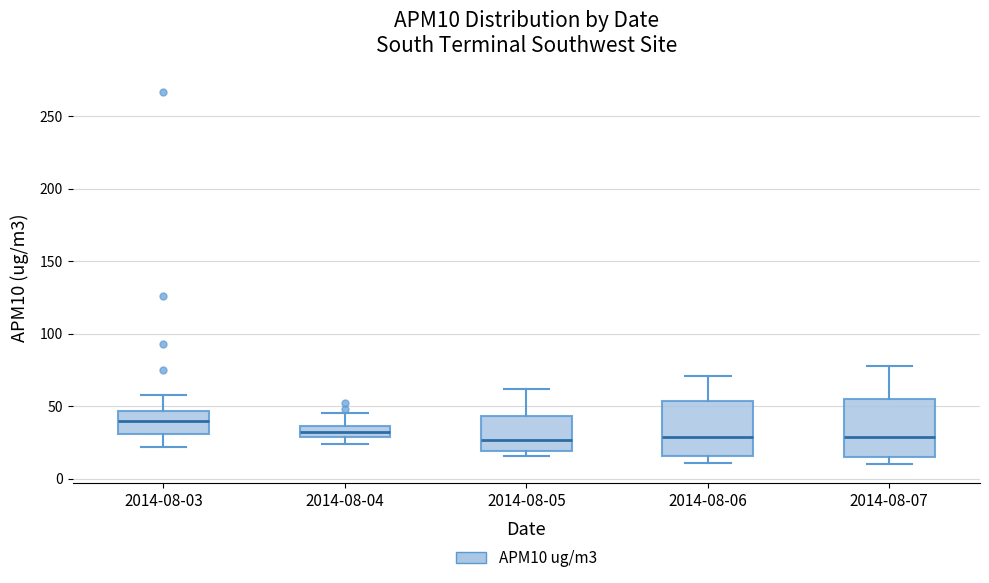

Reading left to right, read every box against the y-axis: the position of its median line, the range the box covers, and the ends of its whiskers. The values are not printed on the chart, so give them approximately, as read against the axis.

2014-08-03: median 40, box 30 to 45, whiskers 20 to 60
2014-08-04: median 35 (inside the box), box 30 to 35, whiskers 25 to 45
2014-08-05: median 25, box 20 to 45, whiskers 15 to 60
2014-08-06: median 30, box 15 to 55, whiskers 10 to 70
2014-08-07: median 30, box 15 to 55, whiskers 10 to 80